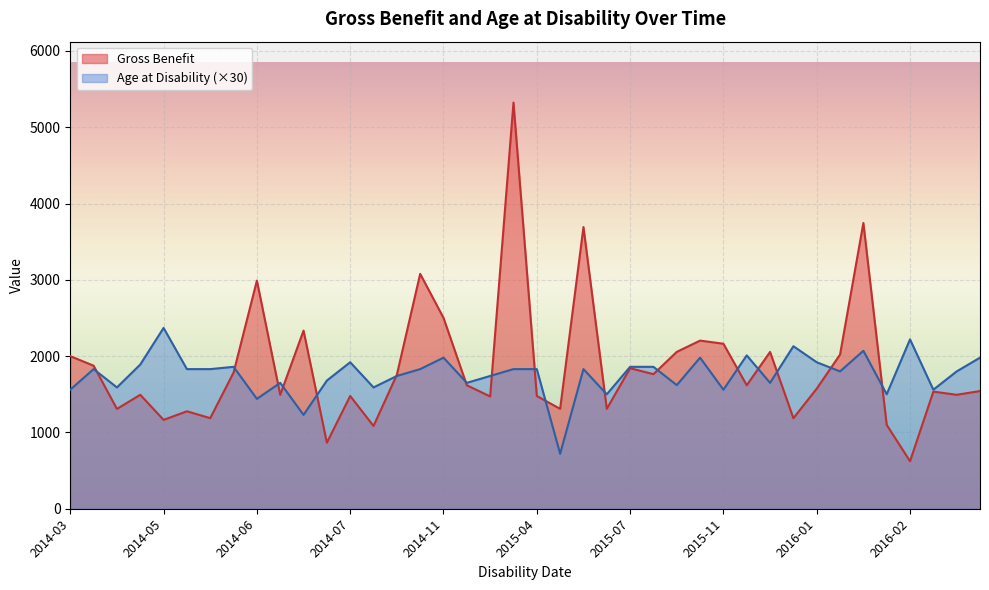

Rank the series at 2015-11 from lowest to highest value.

Age at Disability (×30), Gross Benefit